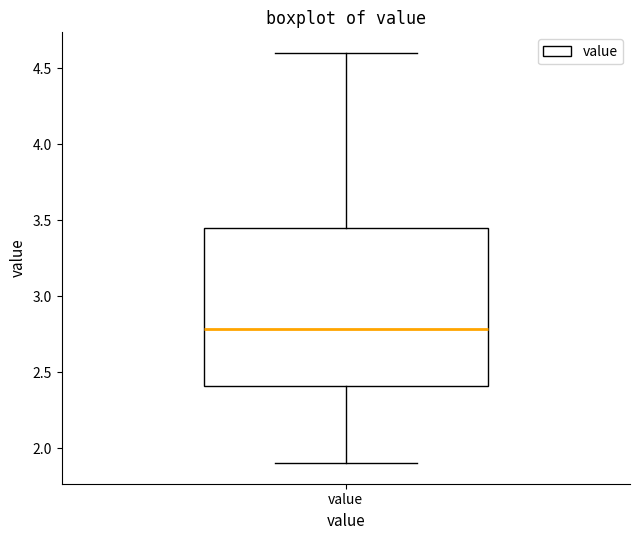

Read this box plot against the y-axis: the position of the median line, the range covered by the box, and the ends of both whiskers. The values are not printed on the chart, so give them approximately, as read against the axis.

median 2.80, box 2.40 to 3.45, whiskers 1.90 to 4.60